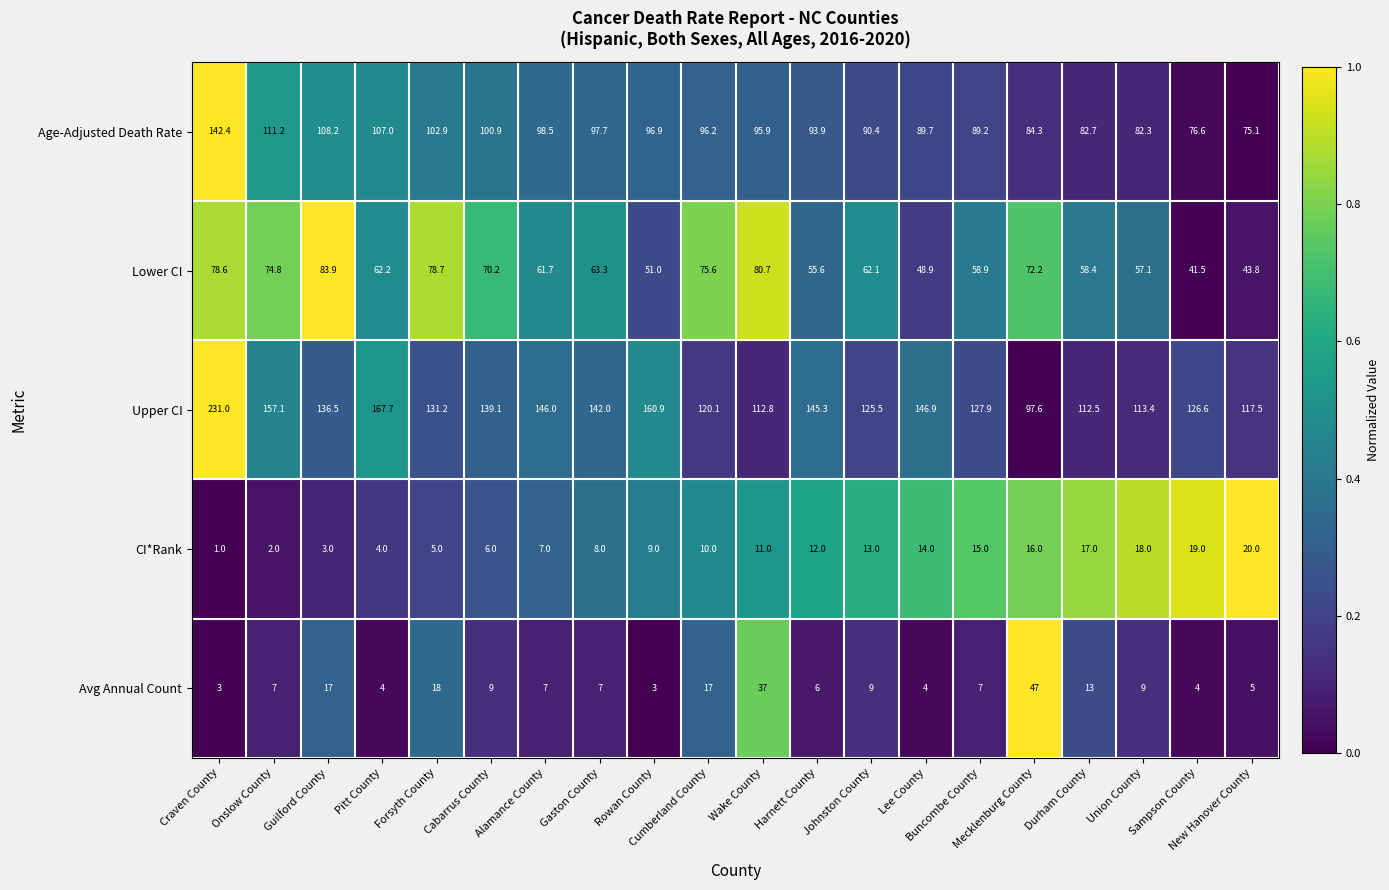

What is the spread (max minus min) of values at Mecklenburg County?

81.6